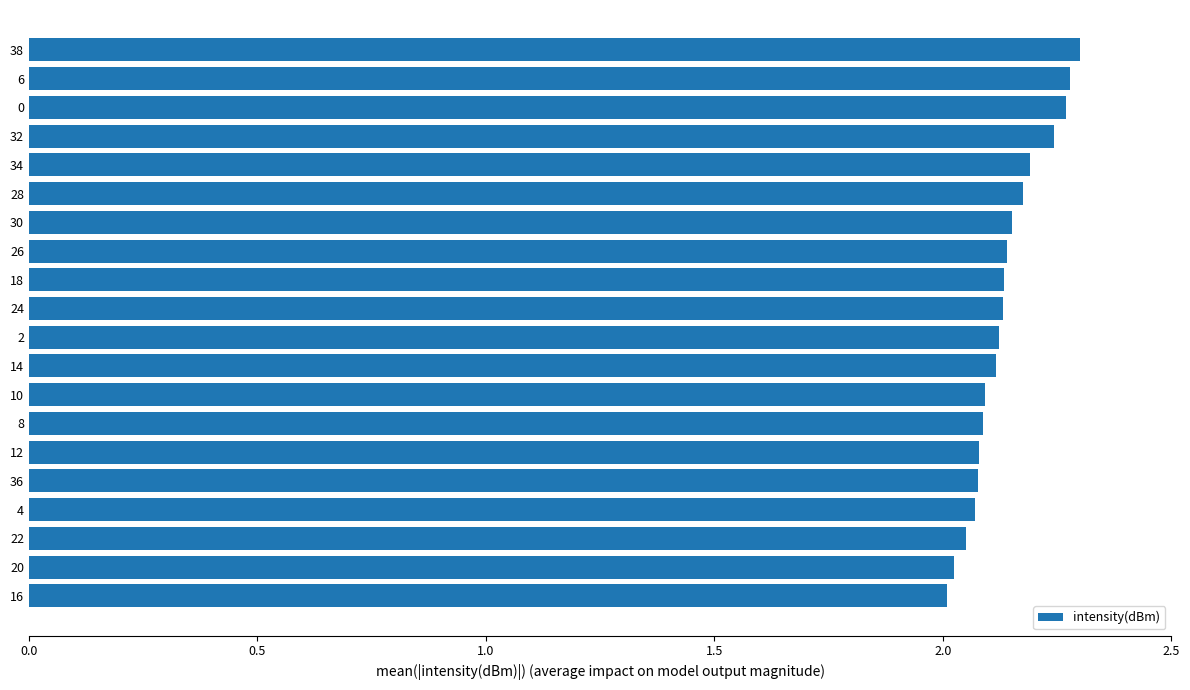

True or false: the data shows 0.8 at 12.

False